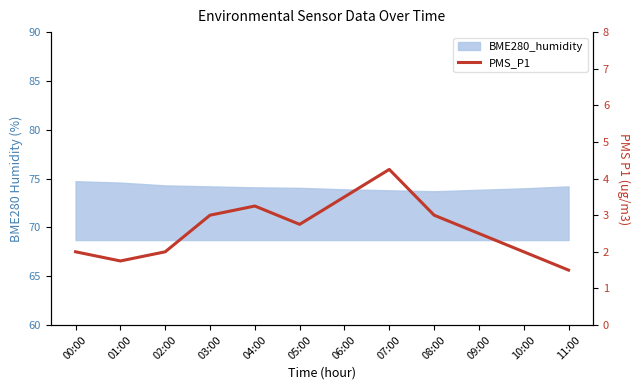

Reading left to right, list all the values displayed in this chart.

00:00=2.0	01:00=1.8	02:00=2.0	03:00=3.0	04:00=3.2	05:00=2.8	06:00=3.5	07:00=4.2	08:00=3.0	09:00=2.5	10:00=2.0	11:00=1.5